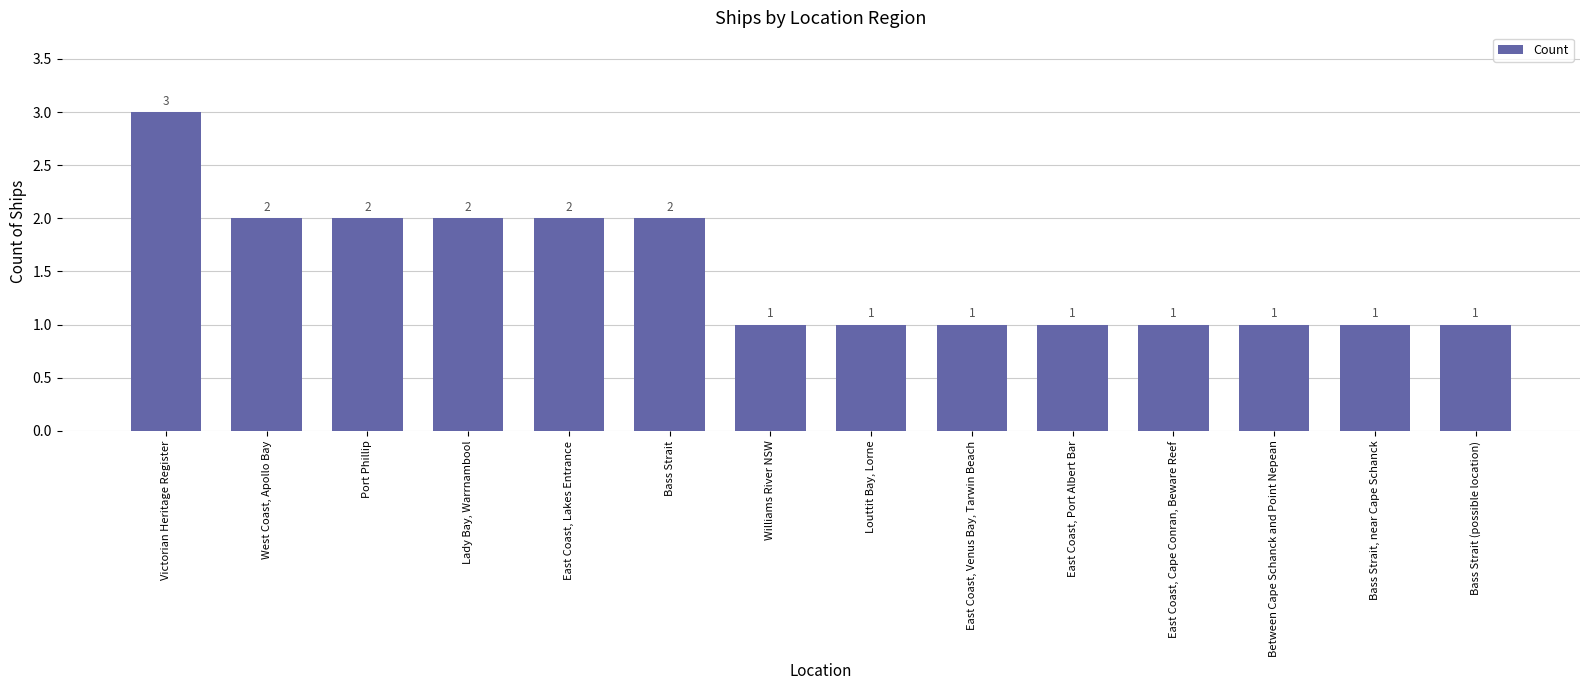

Count the values in the range 1 to 2.

13